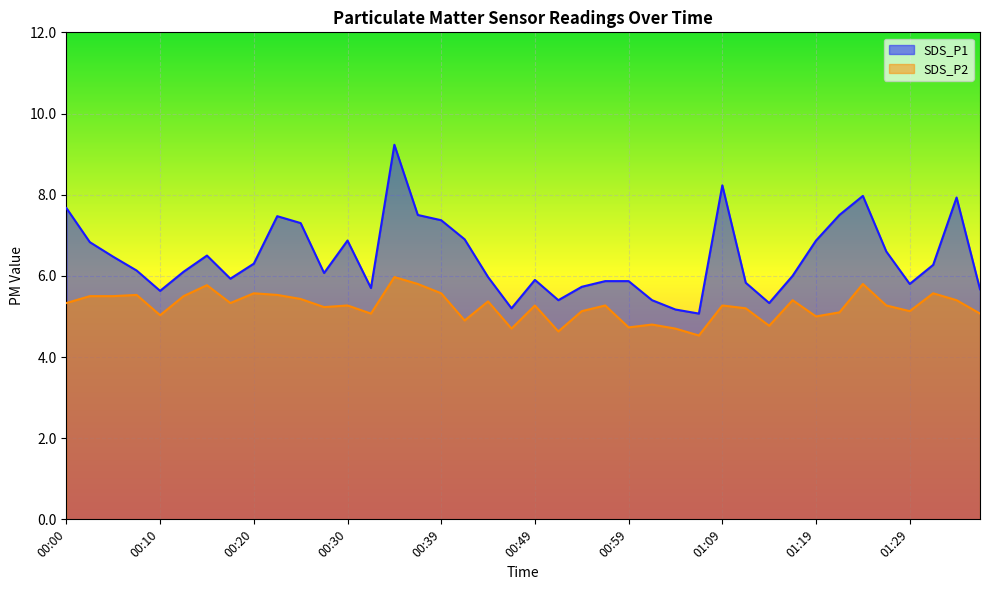

The value of SDS_P2 at 01:19 is 5.0. True or false?

True